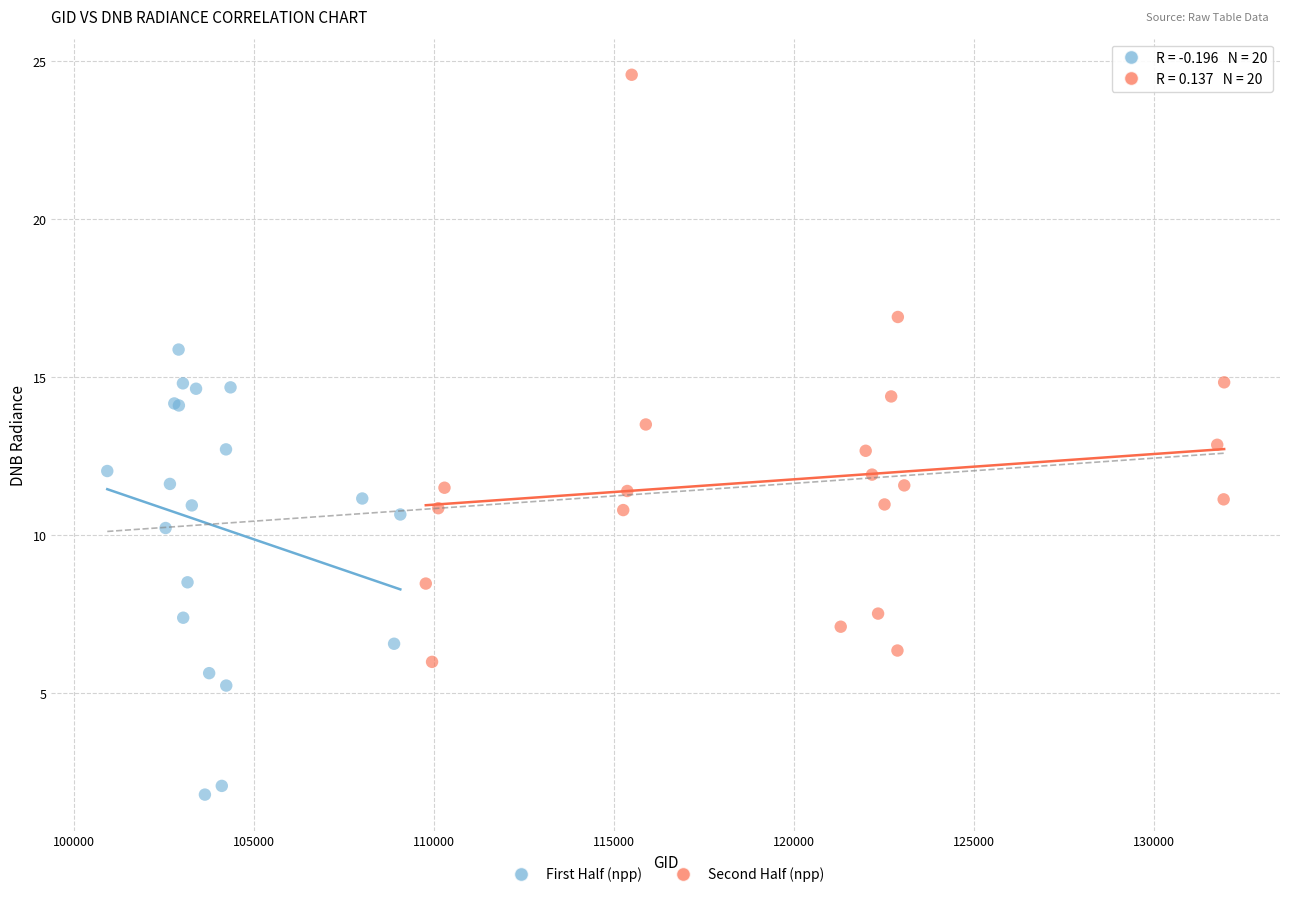

Which series contains the highest Y value?

Second Half (npp)